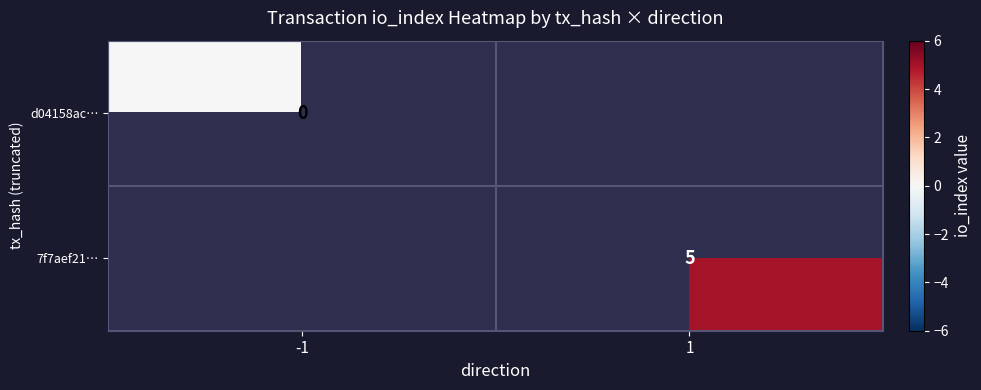

How many data points does each series have?

2